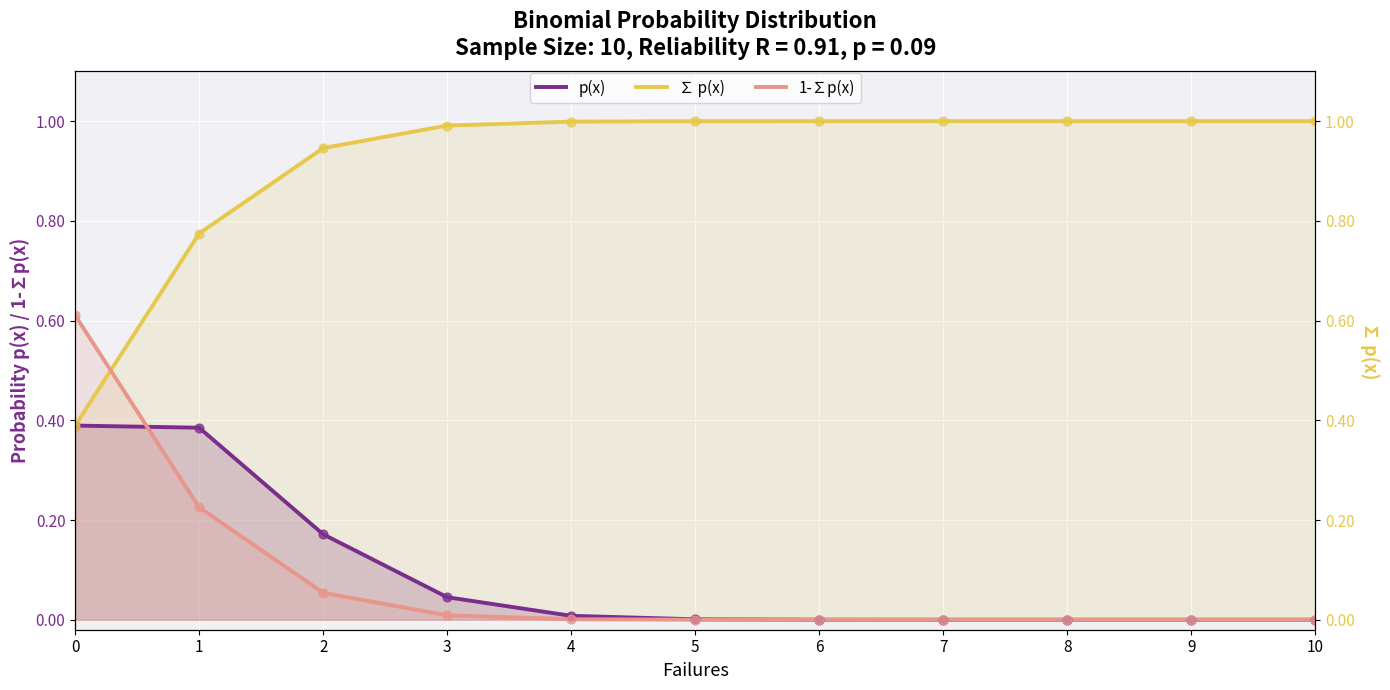

Which series contains the lowest Y value?

1-∑p(x)